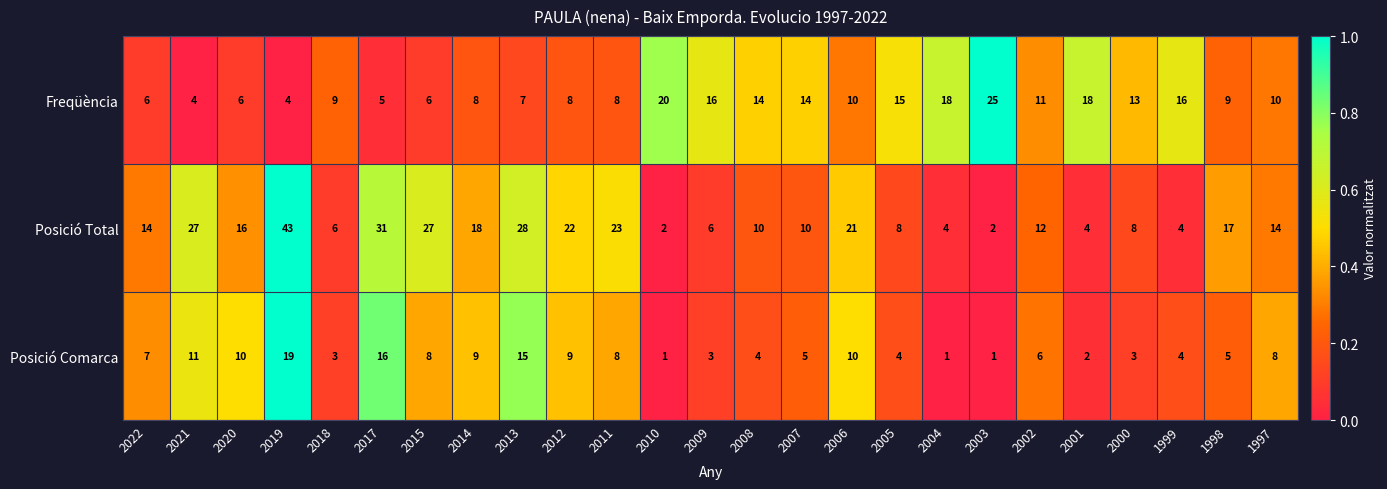

Rank the series by their average value, from highest to lowest.

Posició Total, Freqüència, Posició Comarca